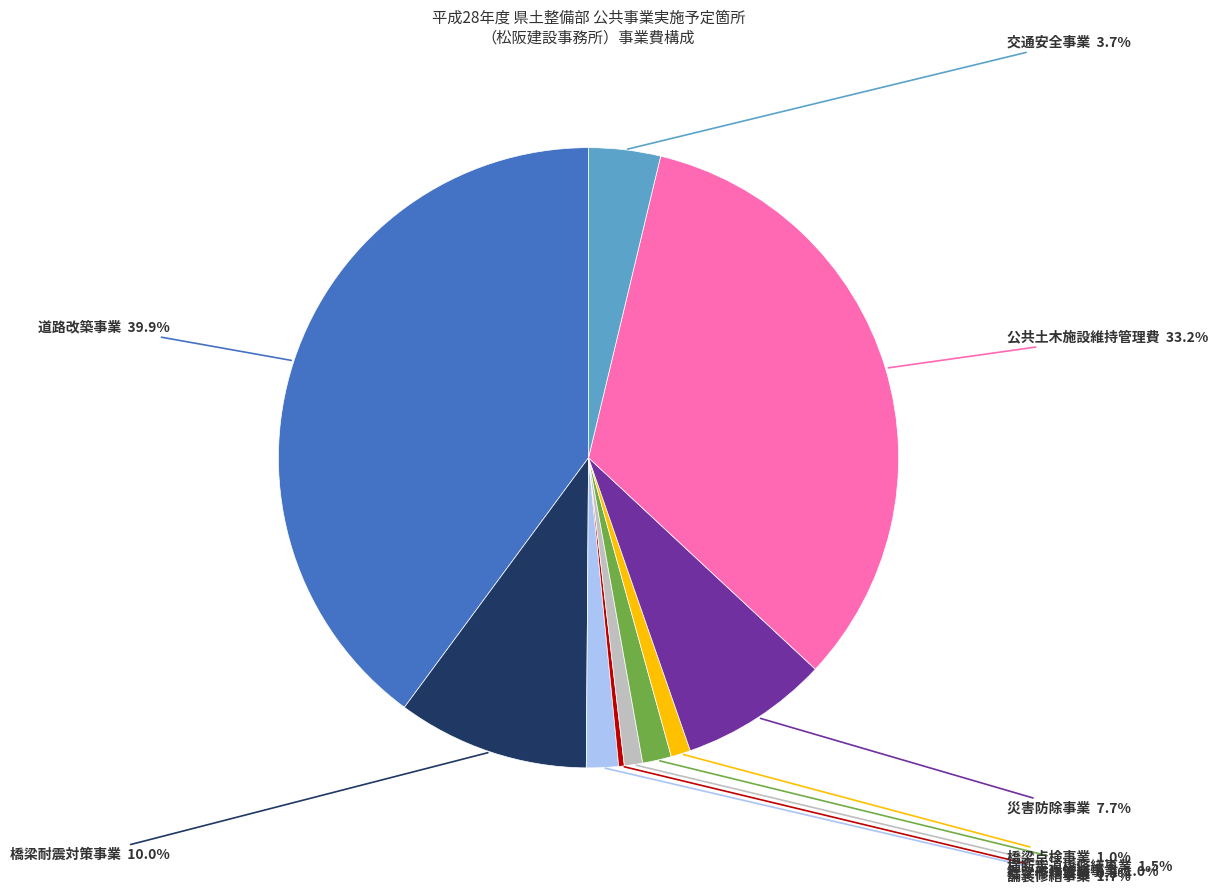

What portion of the pie excludes 橋梁点検事業?

99.0%